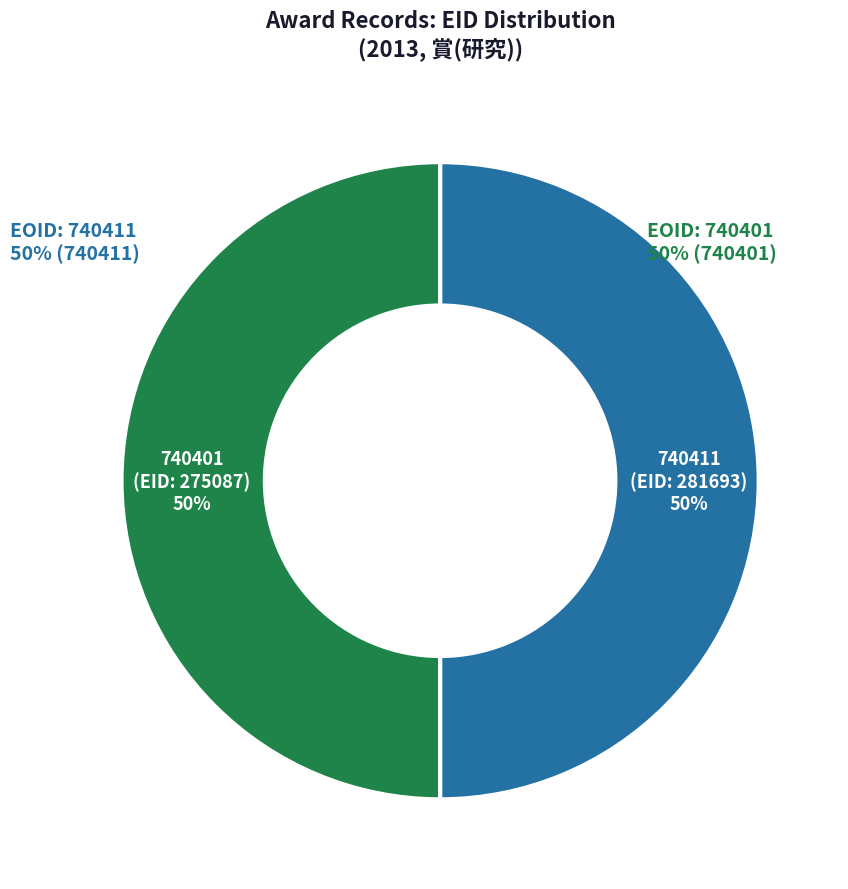

To the nearest percent, what is the combined percentage of 275087 and 281693?

100%